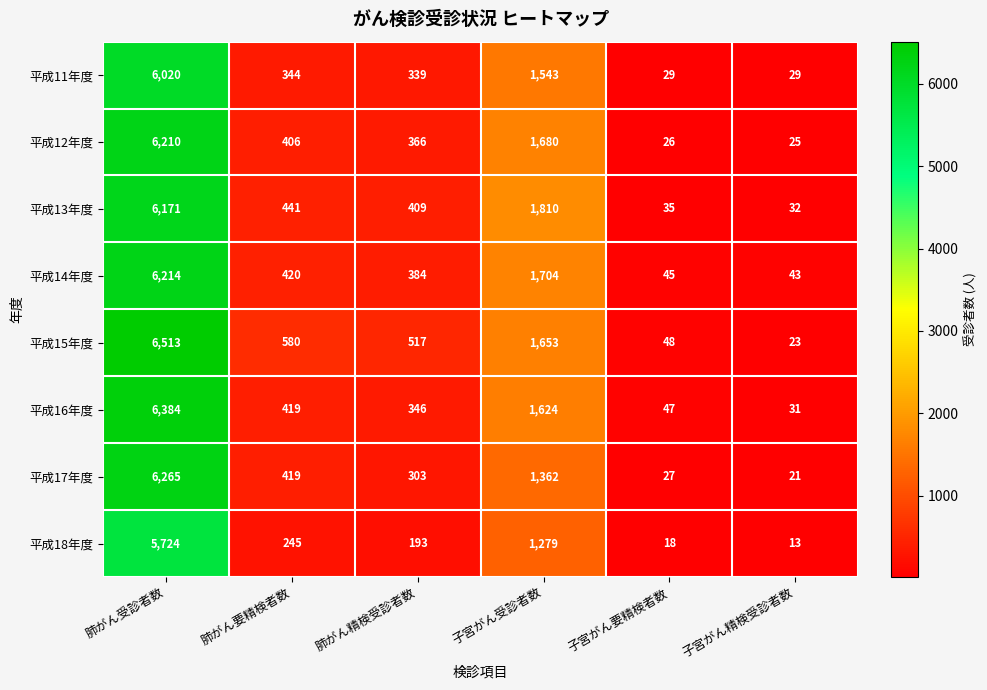

What is the maximum value for 平成16年度?

6384